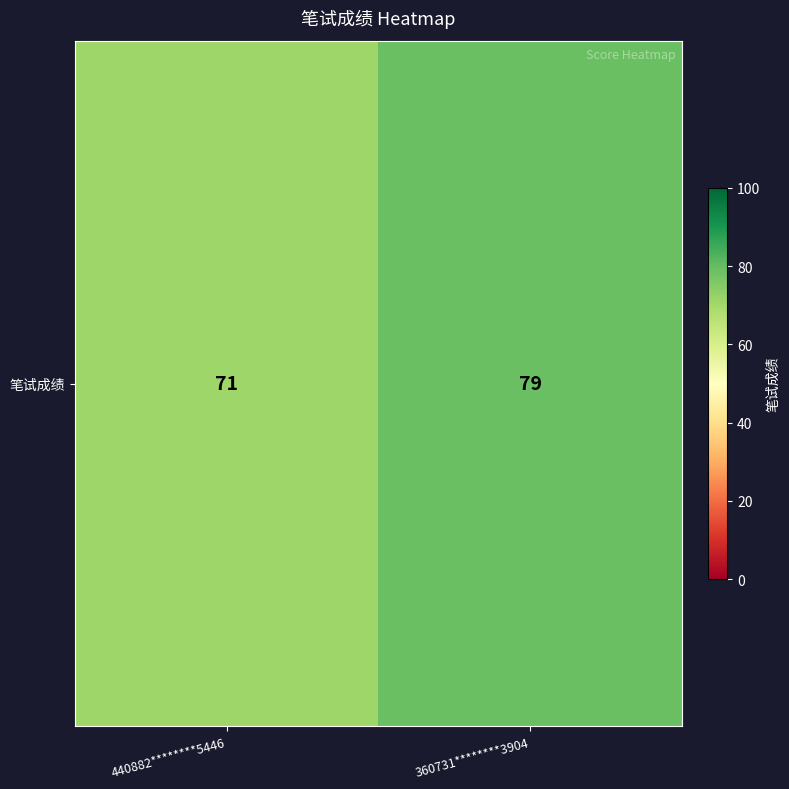

The value at 360731********3904 is 109. True or false?

False